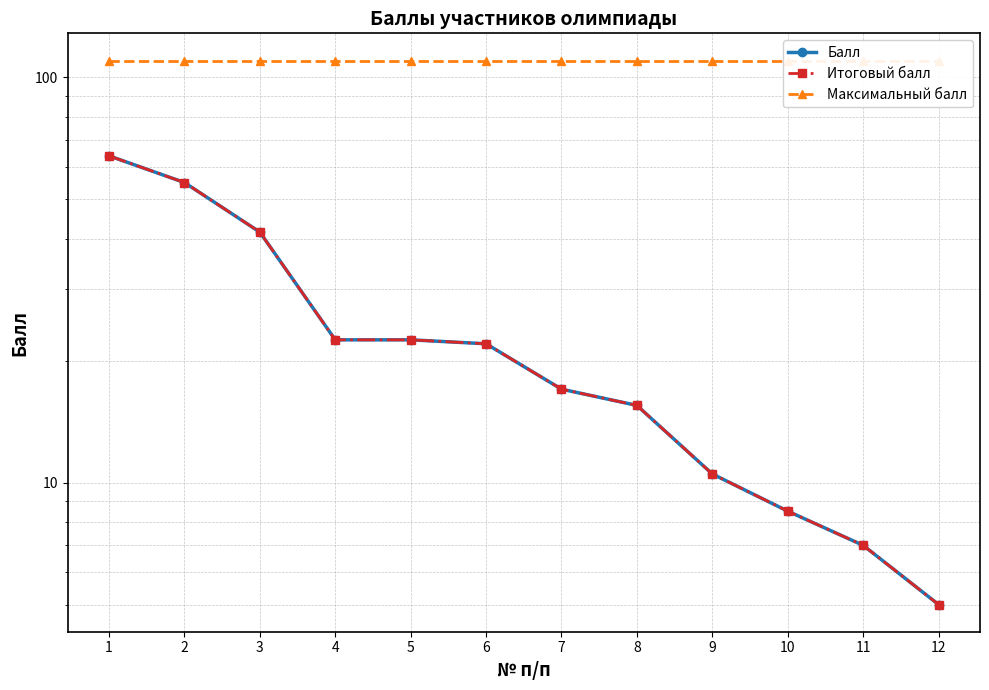

What is the approximate value of Максимальный балл at 8?

110.0